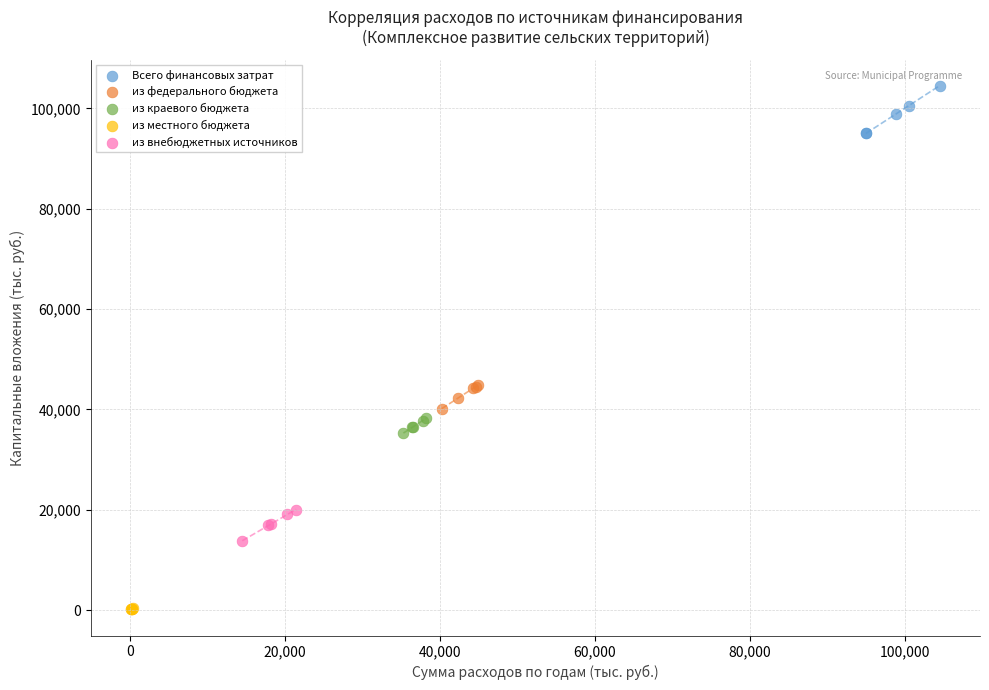

Which series contains the lowest Y value?

из местного бюджета